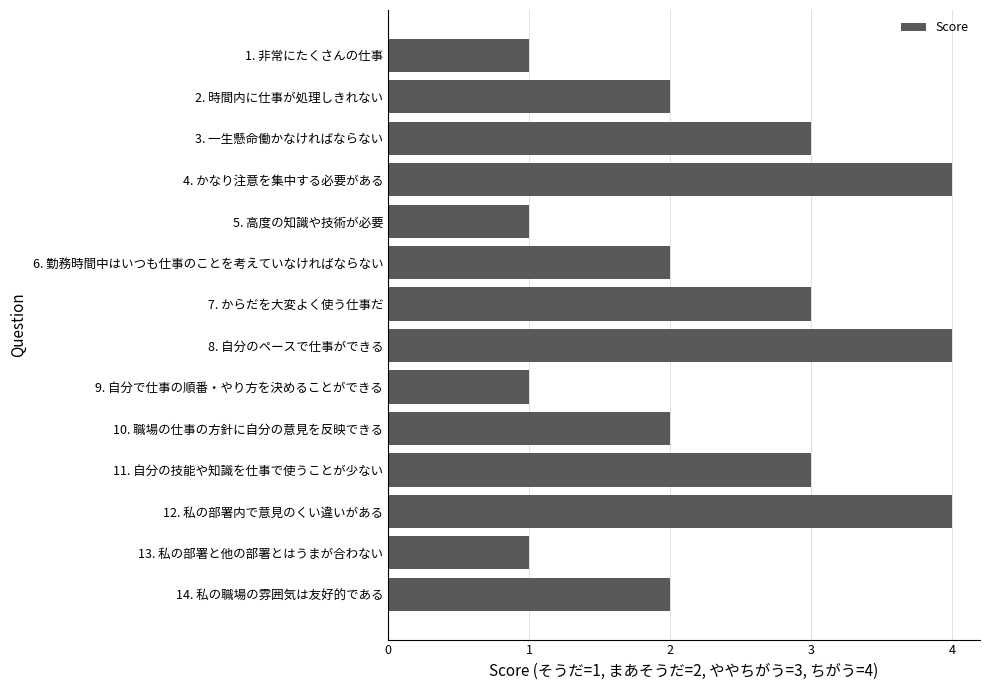

Between 11. 自分の技能や知識を仕事で使うことが少ない and 10. 職場の仕事の方針に自分の意見を反映できる, which is larger?

11. 自分の技能や知識を仕事で使うことが少ない